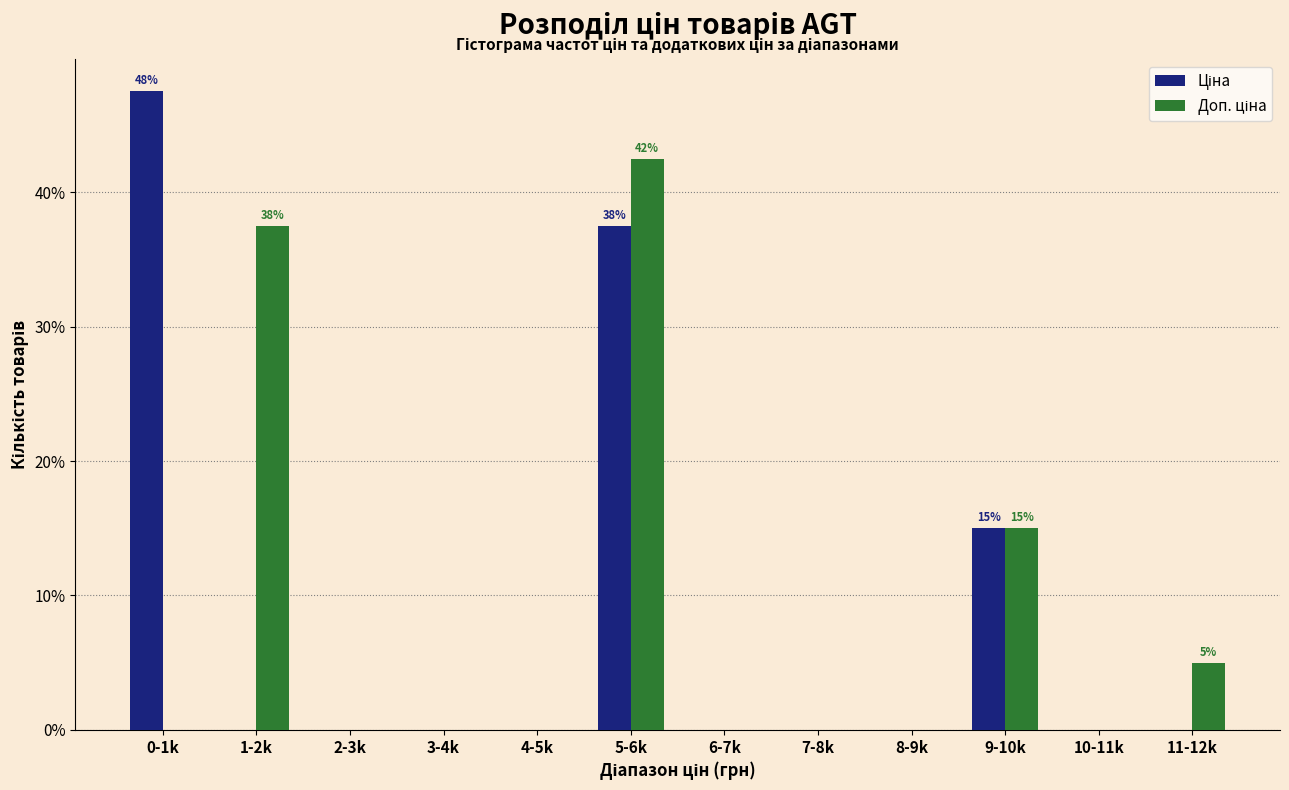

At which category is the sum across all series the highest?

5-6k